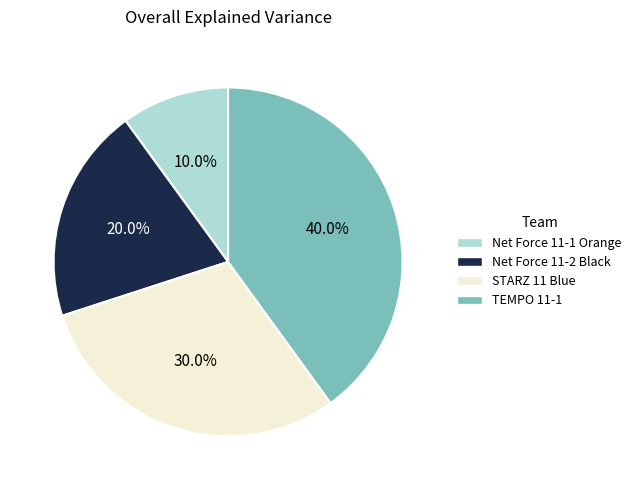

True or false: TEMPO 11-1 accounts for 31% of the total.

False